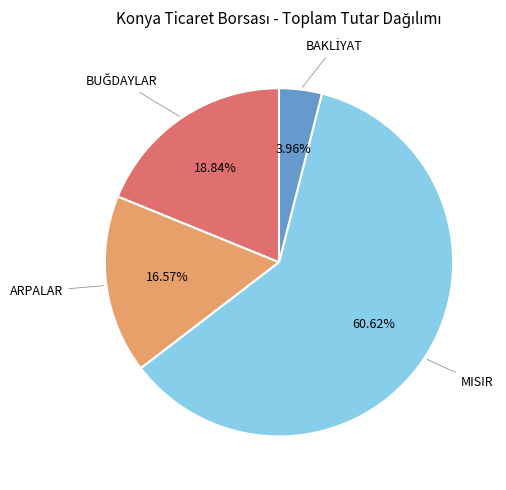

Does any single category account for the majority?

Yes